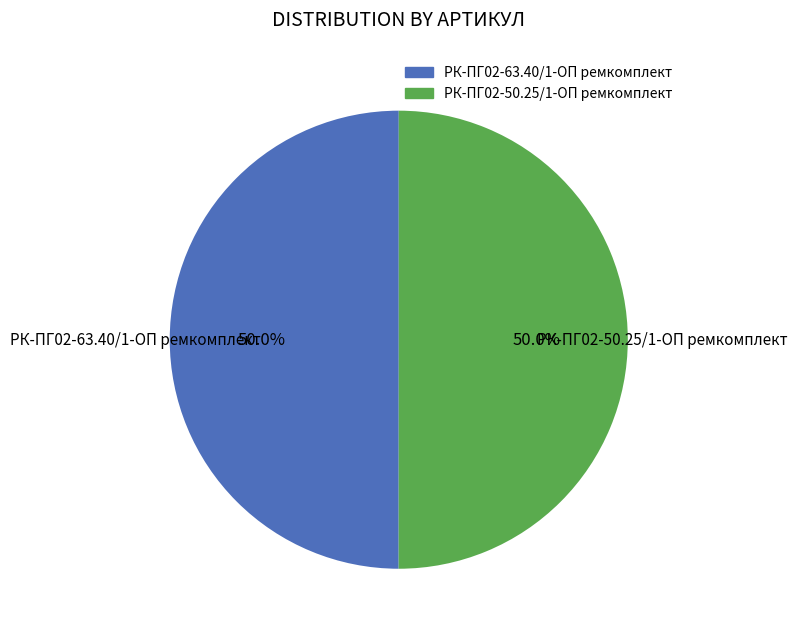

To the nearest percent, what is the average slice percentage?

50%